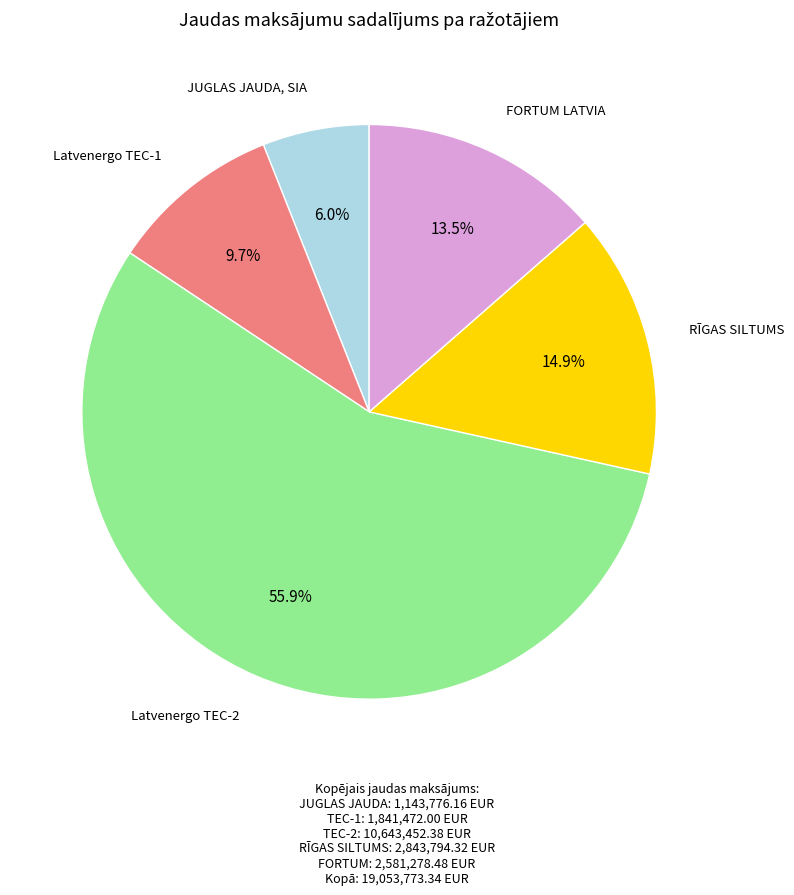

Is there any slice that represents more than half of the pie?

Yes